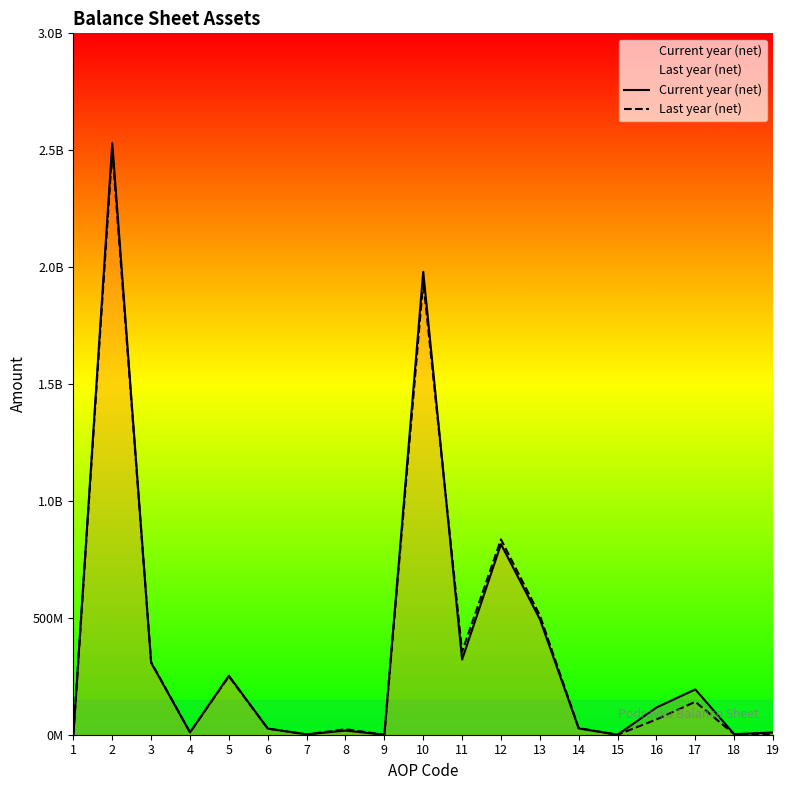

How many interior local peaks does the Last year (net) series have?

6